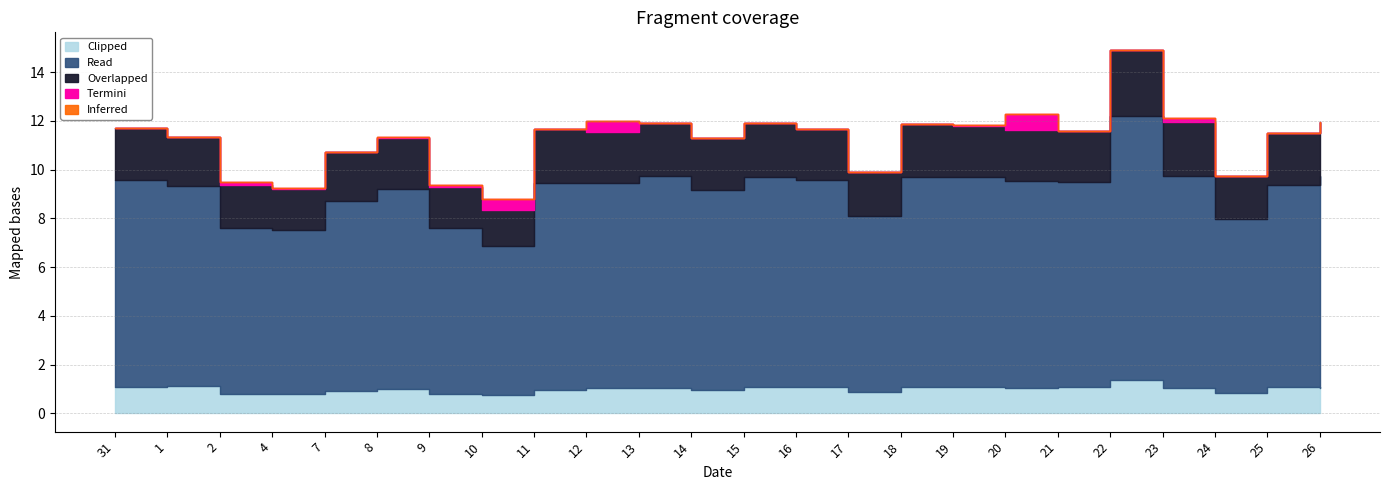

What is the total value across all series at 16?

23.3